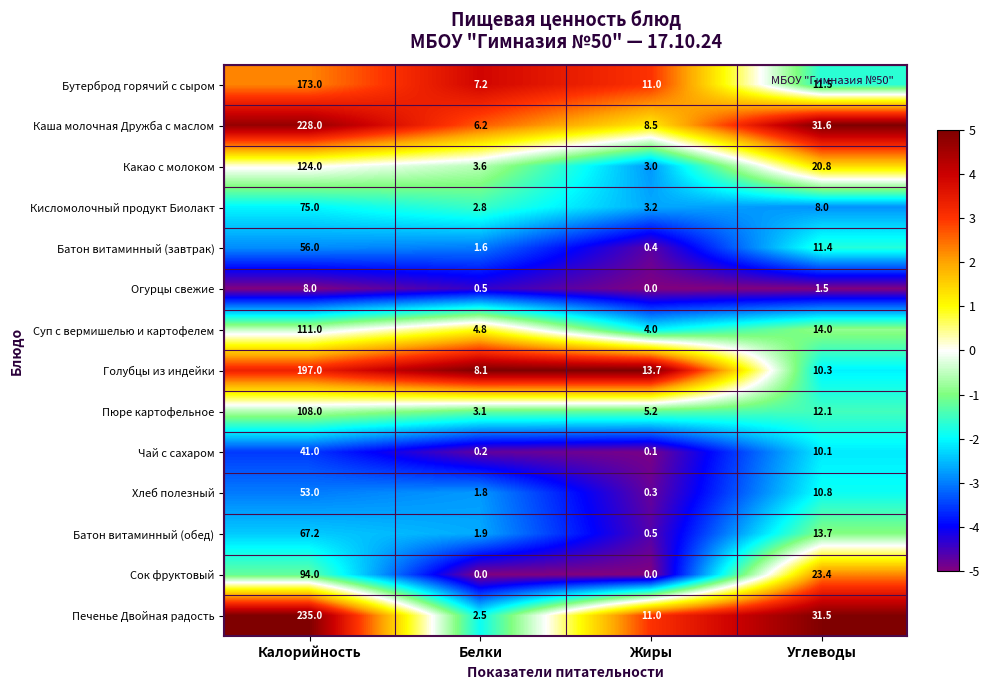

The value of Каша молочная Дружба с маслом at Белки is 2.1. True or false?

False